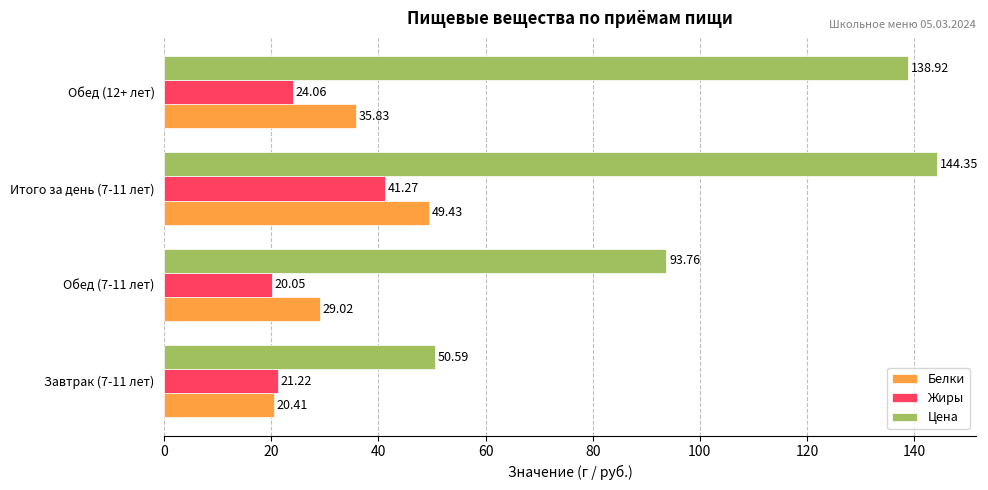

At how many categories does at least one series exceed 31?

4